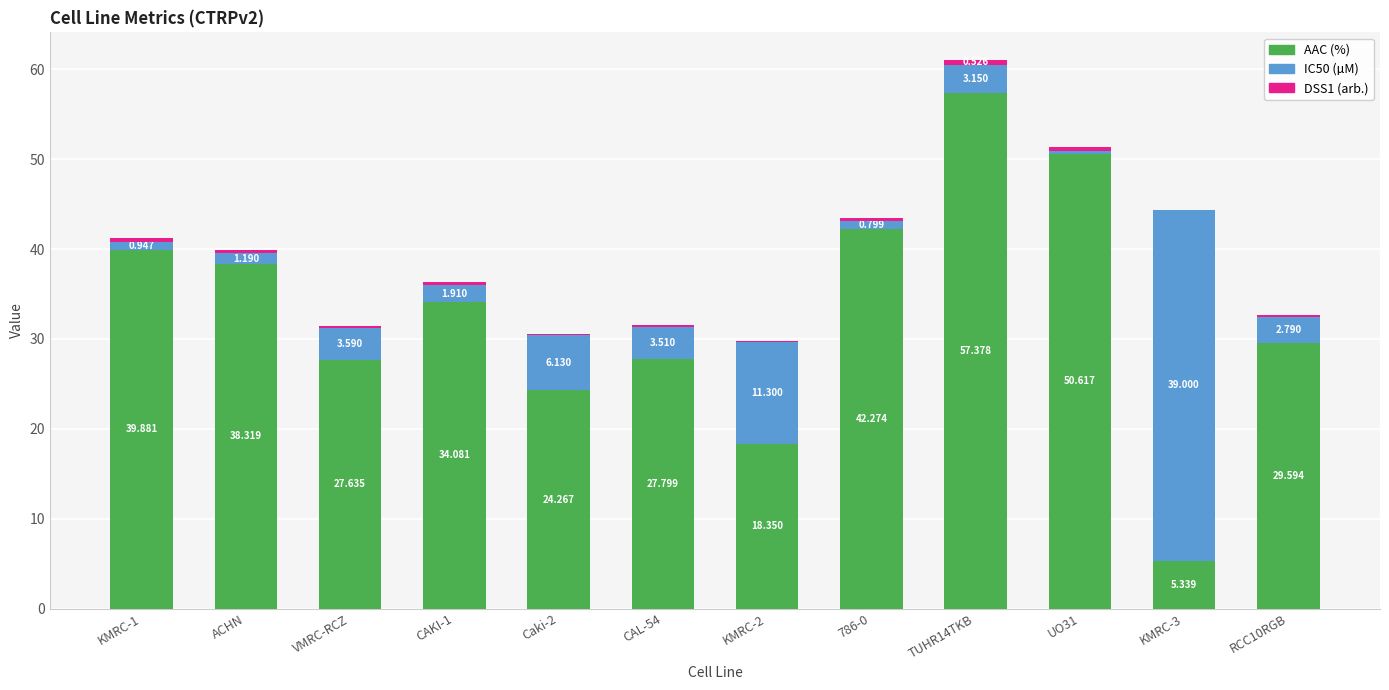

Count the number of data series in this chart.

3